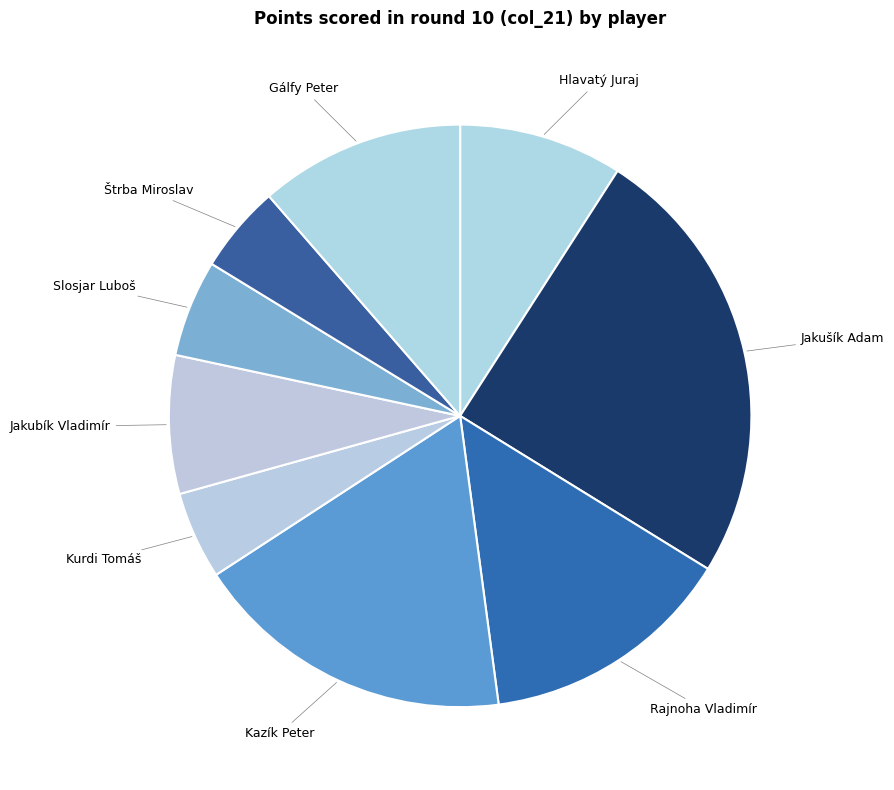

How many slices are in this pie chart?

9